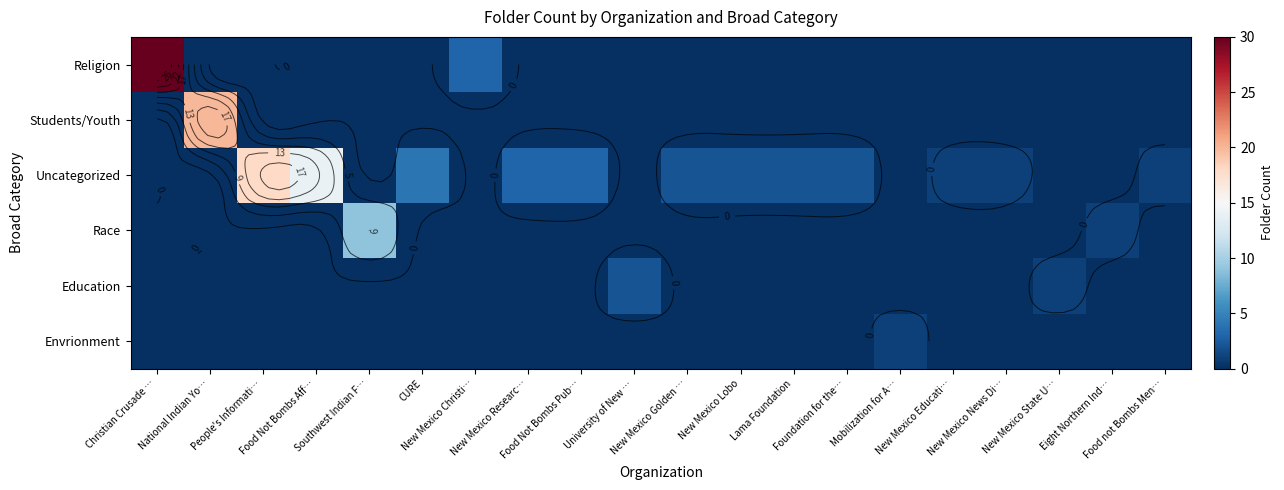

Which has a higher value, Foundation for the… or New Mexico Educati…?

Foundation for the…